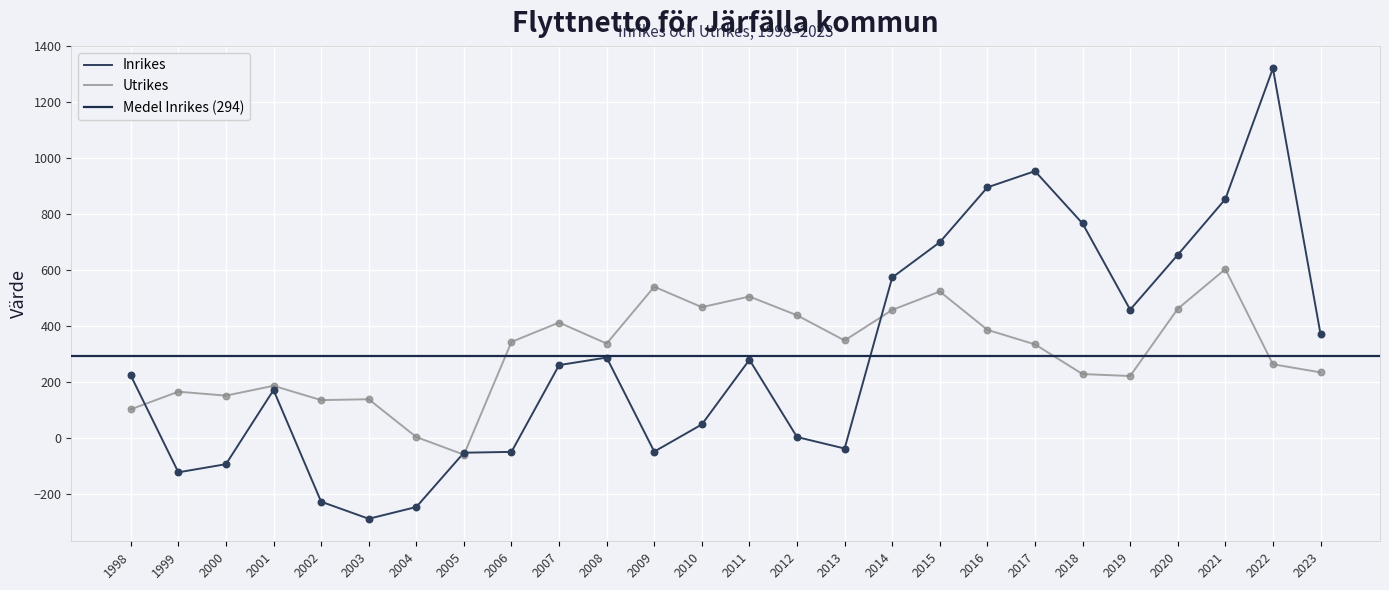

What is the total value across all series at 2013?

310